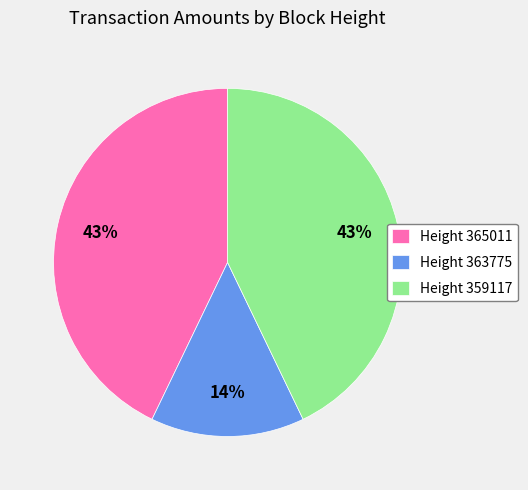

What percentage is the Height 363775 slice, to the nearest percent?

14%